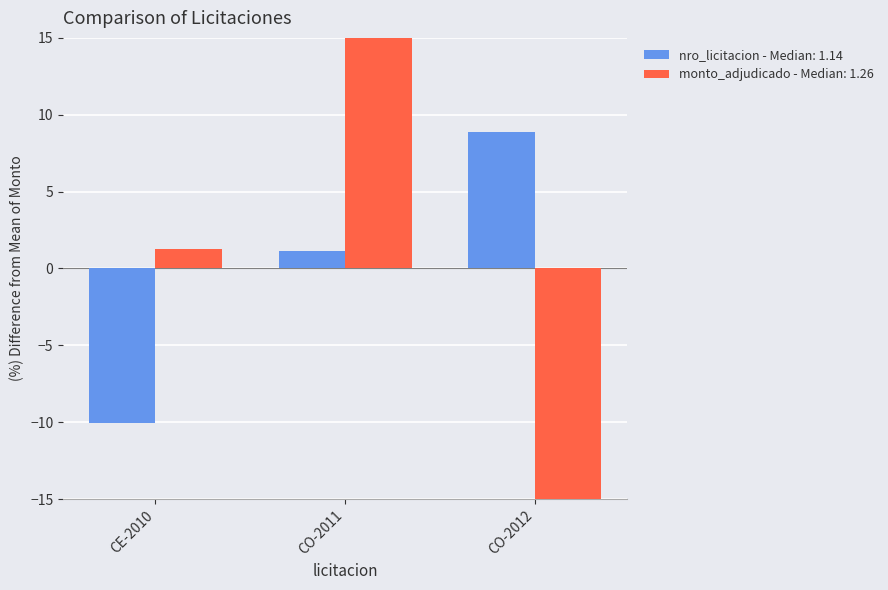

The value of monto_adjudicado at CO-2012 is -4.3. True or false?

False